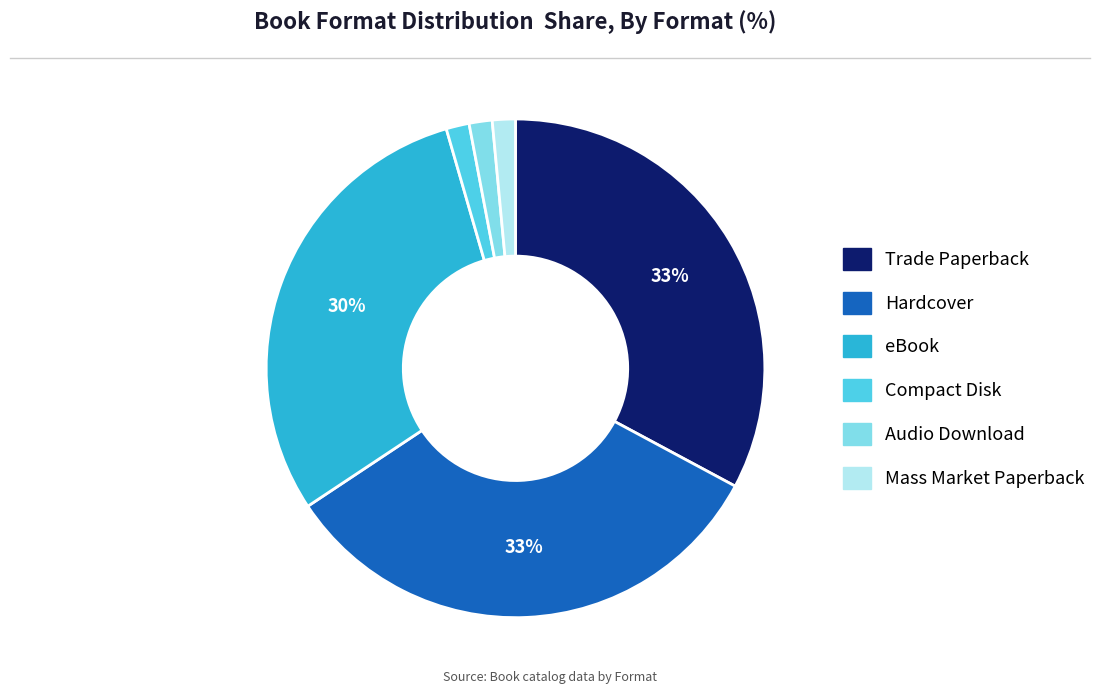

To the nearest percent, what portion does Audio Download represent?

1%